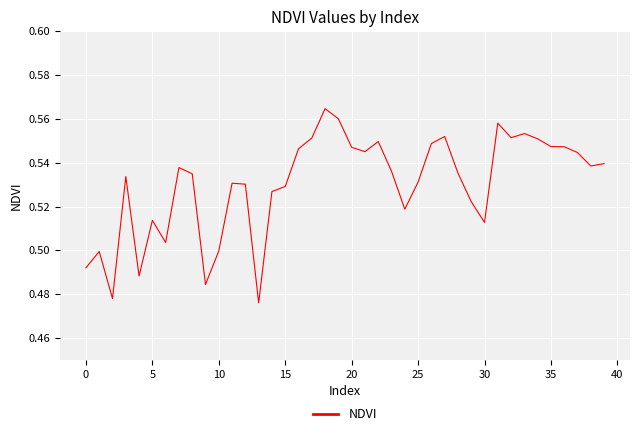

Is this an area chart (filled region under the line)?

No